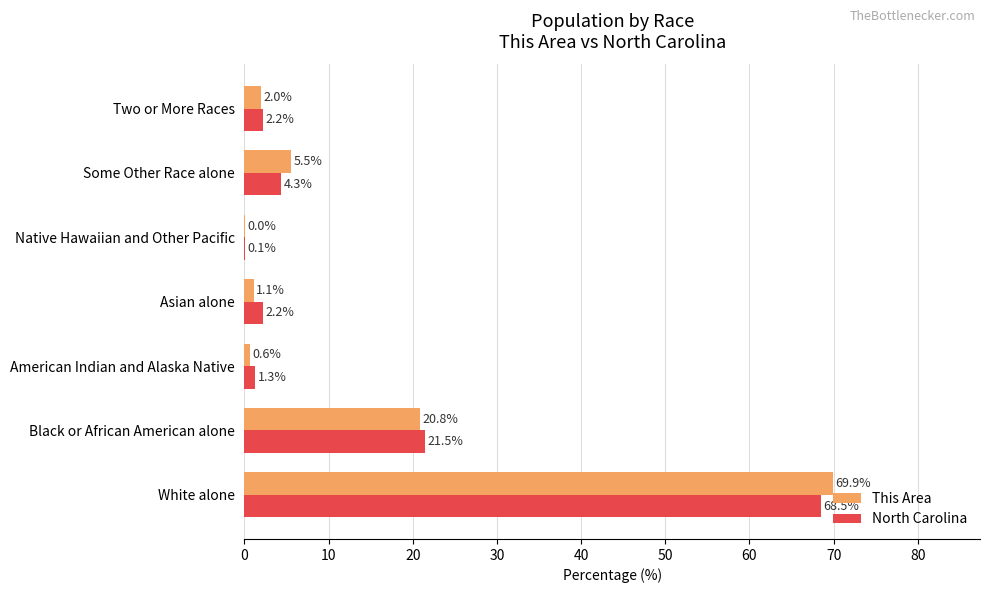

Read the North Carolina value at White alone.

68.5